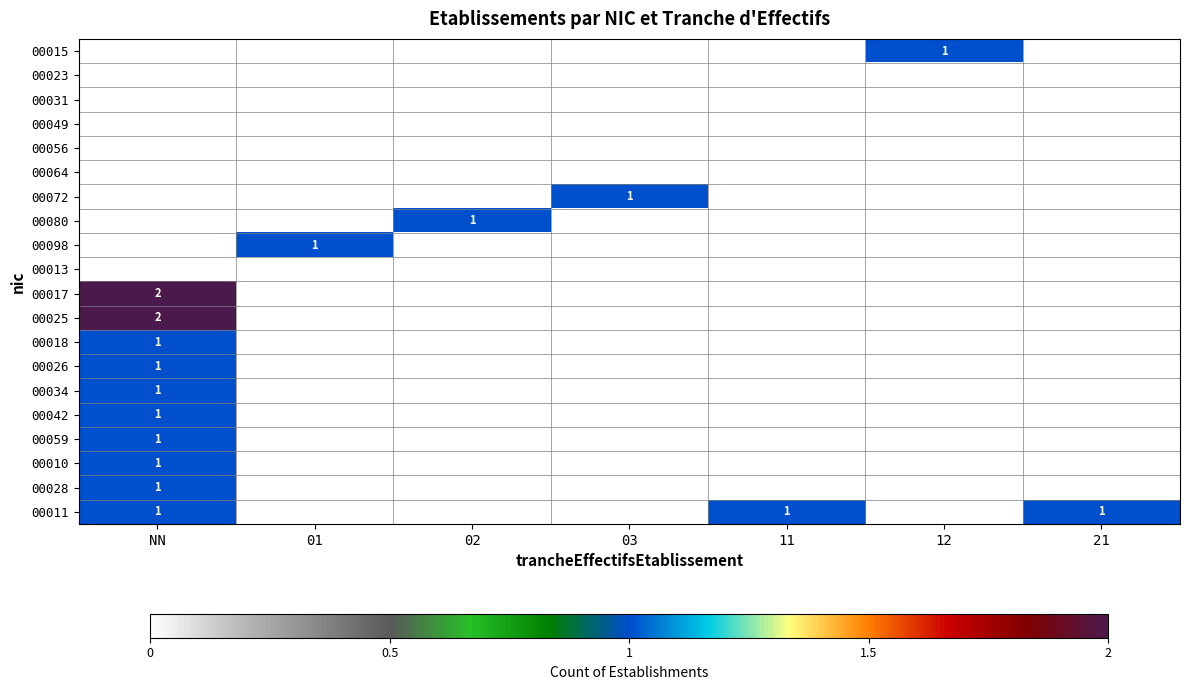

What is the greatest value displayed?

2